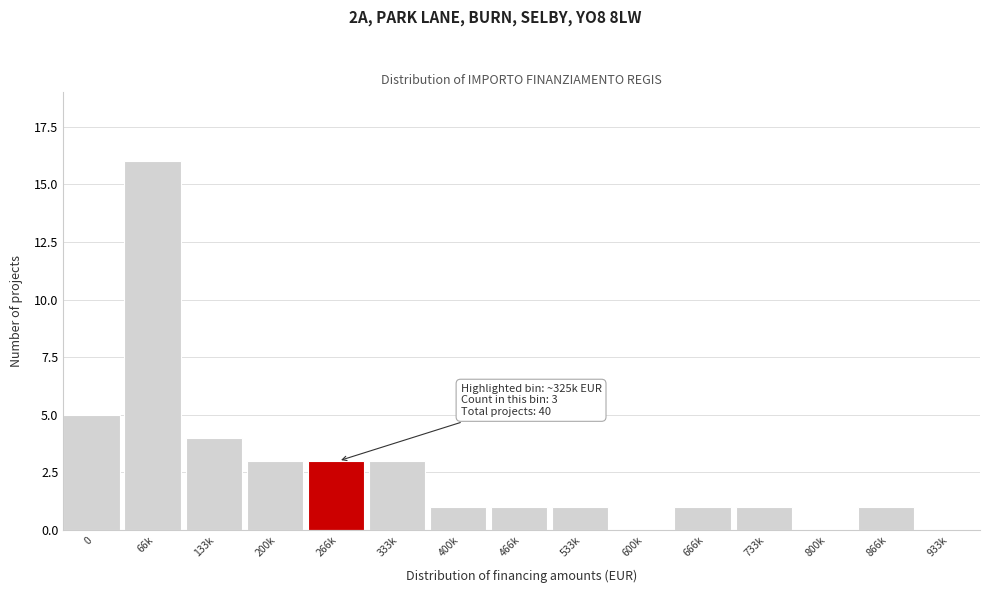

Reading left to right, extract all data points from this chart.

0=5	66k=16	133k=4	200k=3	266k=3	333k=3	400k=1	466k=1	533k=1	600k=0	666k=1	733k=1	800k=0	866k=1	933k=0